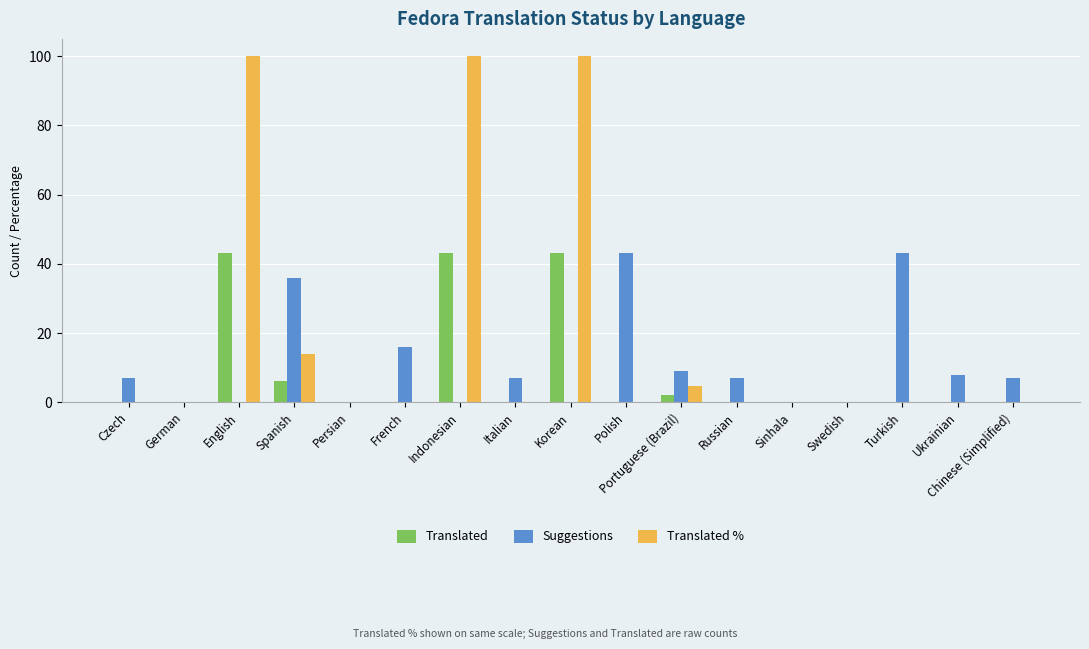

Is it true that Translated % equals 0.0 at Ukrainian?

True